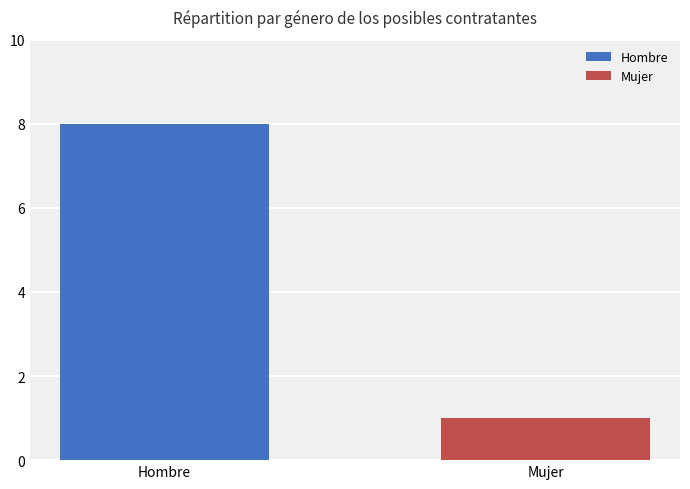

Rank the series by their average value, from lowest to highest.

Mujer, Hombre